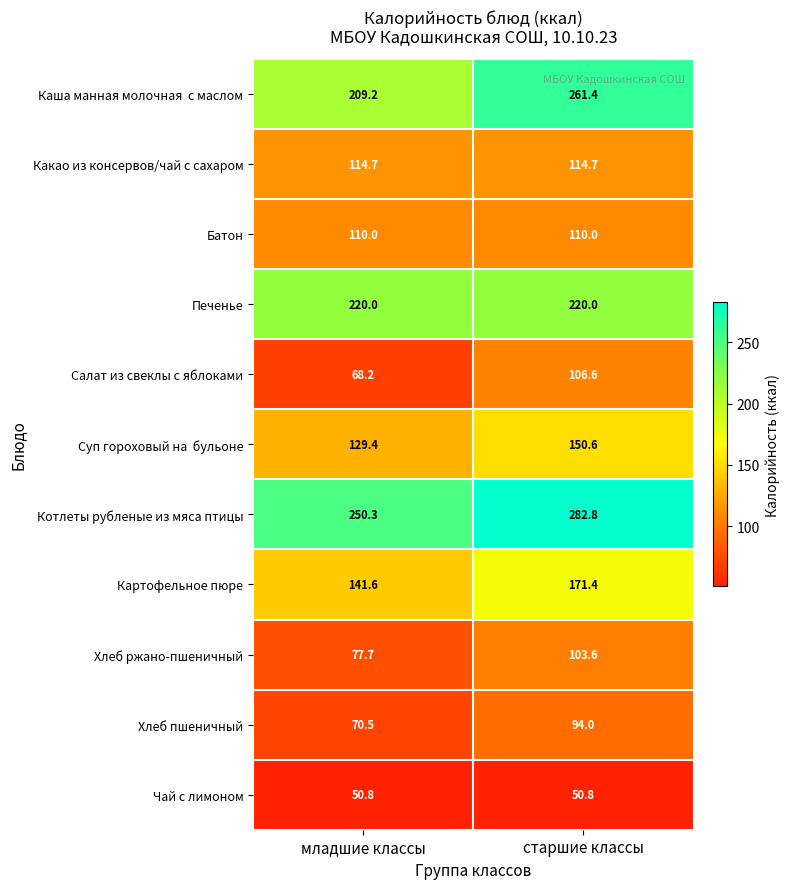

List the labels in order of Хлеб ржано-пшеничный value, largest first.

старшие классы, младшие классы